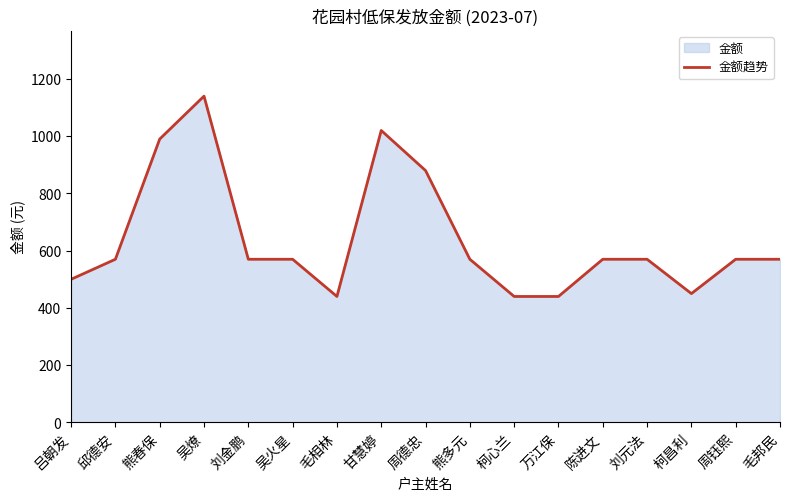

The value at 甘慧婷 is 1337. True or false?

False